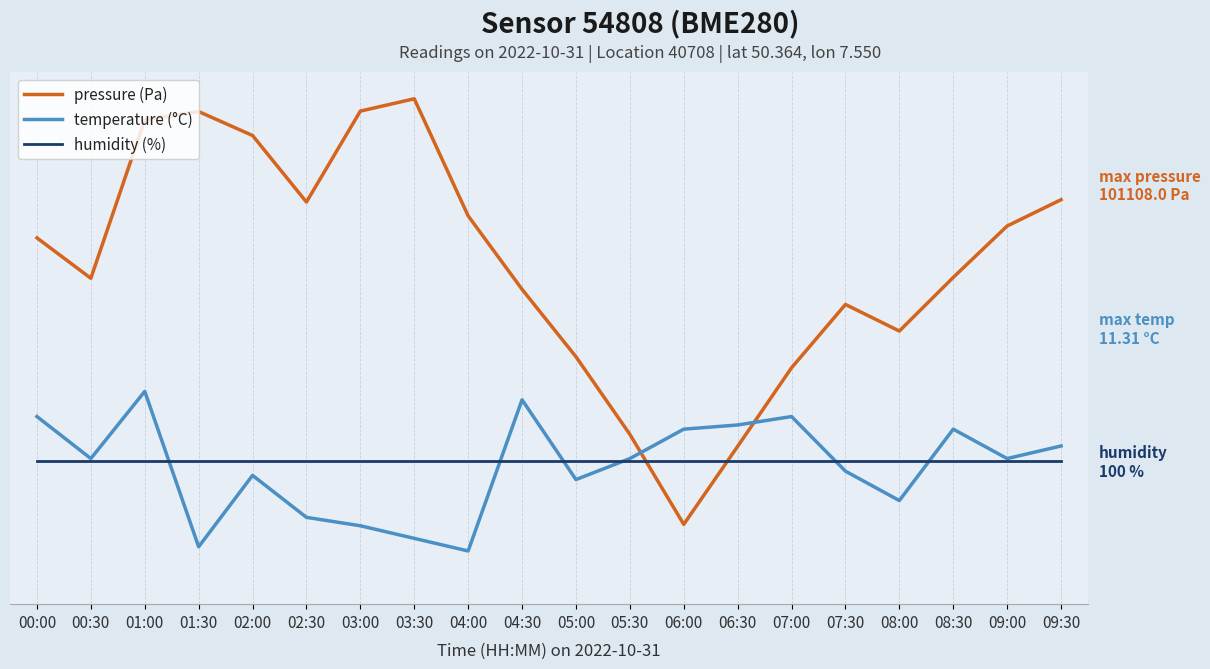

What are all the series names shown in the legend?

pressure (Pa), temperature (°C), humidity (%)